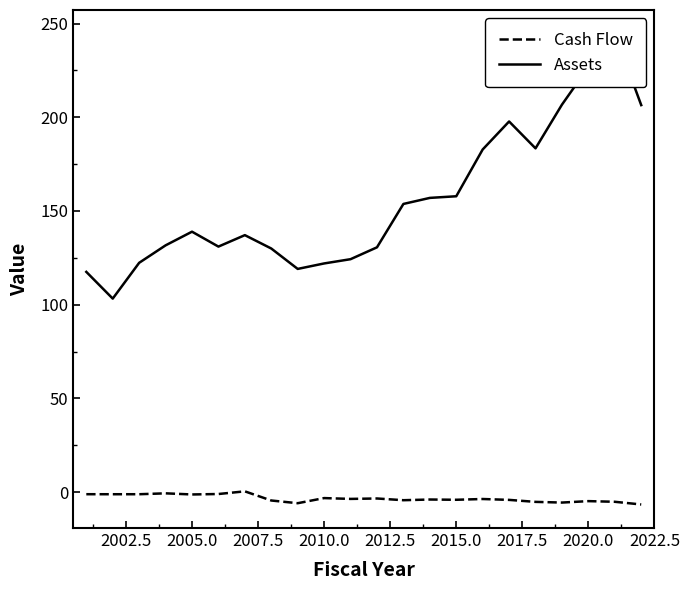

The Cash Flow series shows -4.1 at 2015.0. True or false?

True